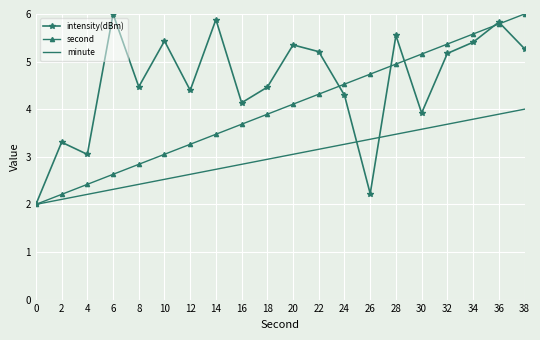

Rank the series by their average value, from highest to lowest.

intensity(dBm), second, minute